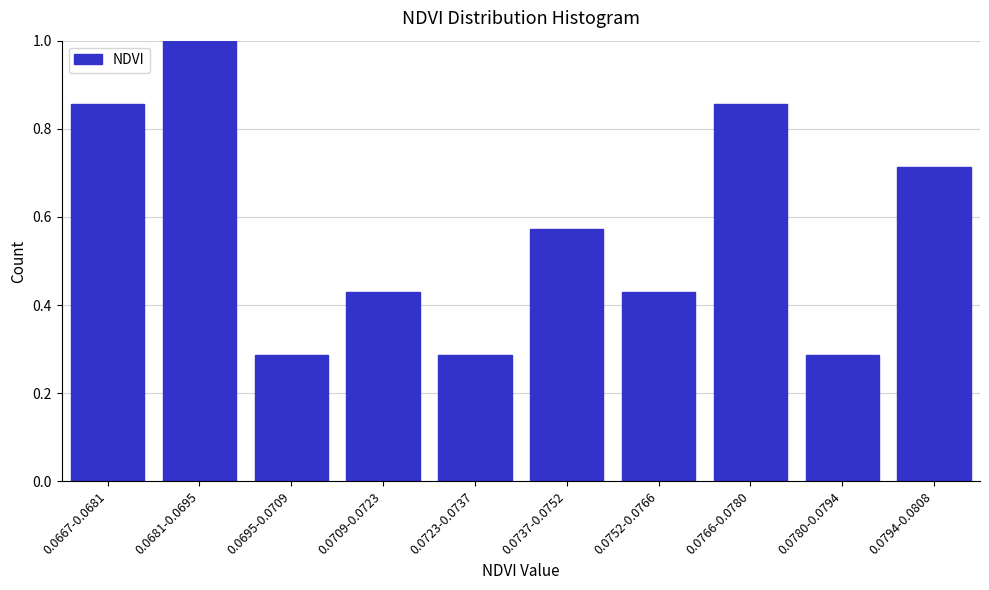

What is the label of the 5th bar from the left?

0.0723-0.0737